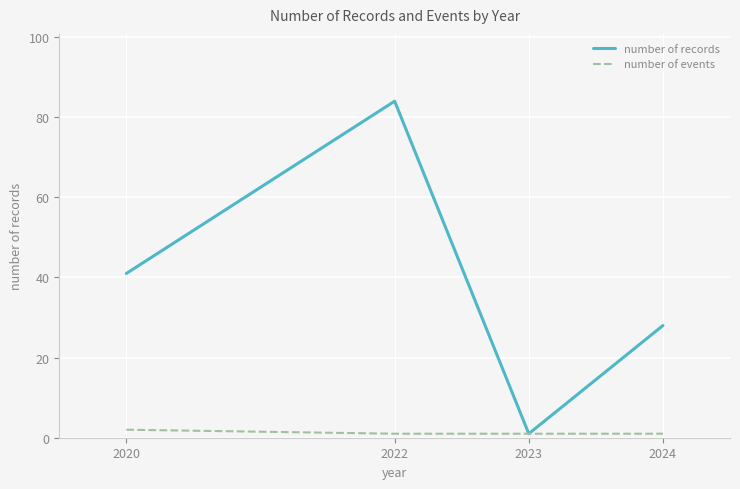

Is this an area chart (filled region under the line)?

No